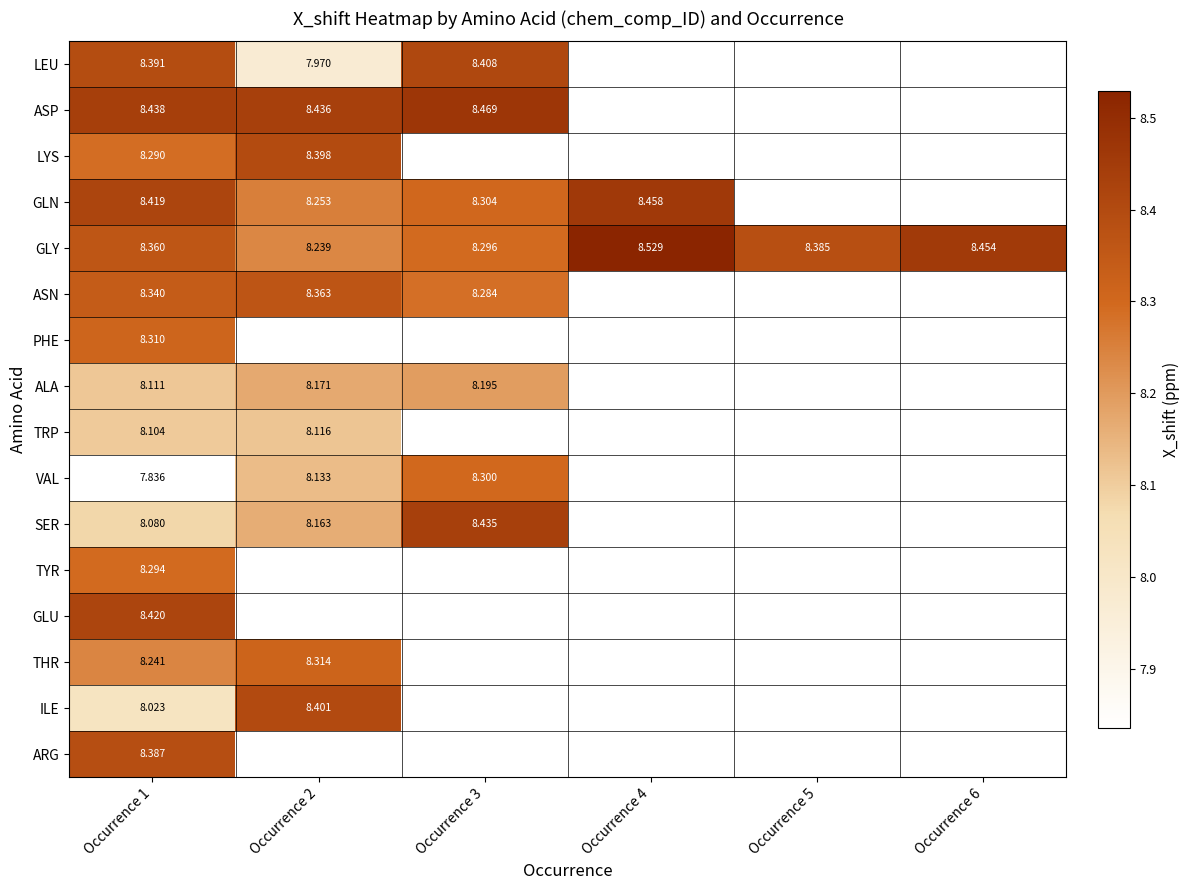

Between Occurrence 2 and Occurrence 4, which is larger?

Occurrence 4